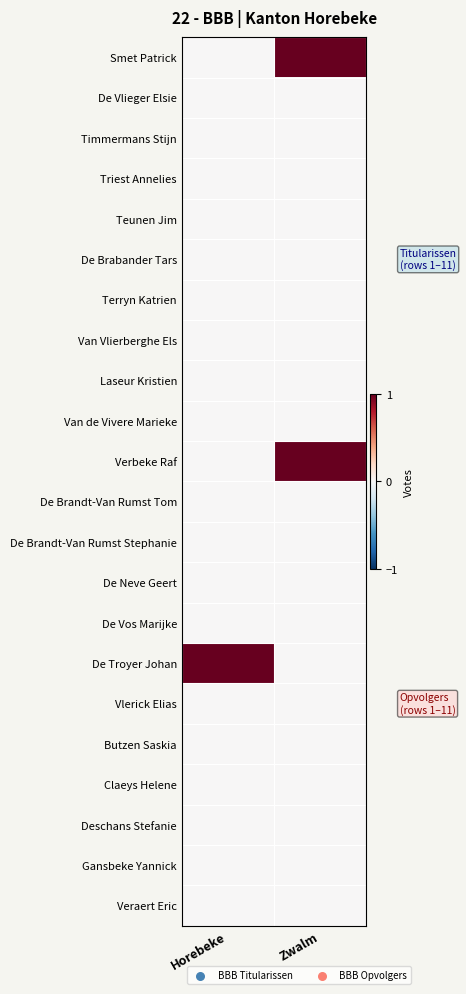

At which category is the sum across all series the highest?

Zwalm